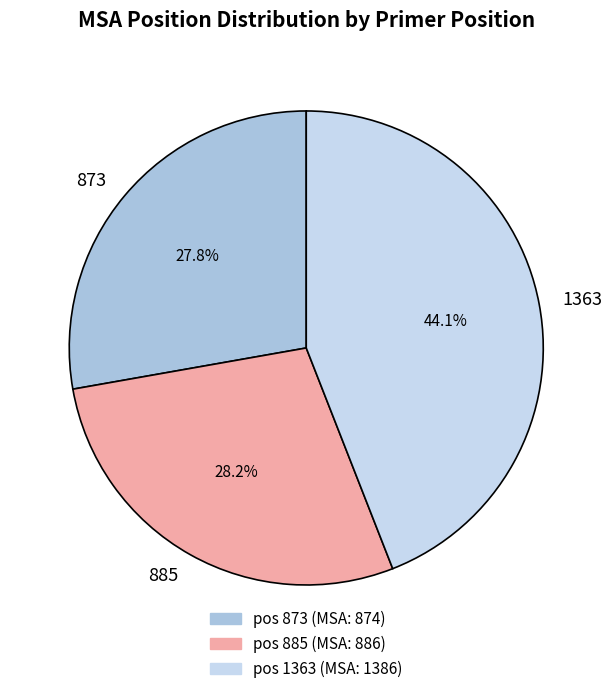

To the nearest percent, what is the average slice percentage?

33%